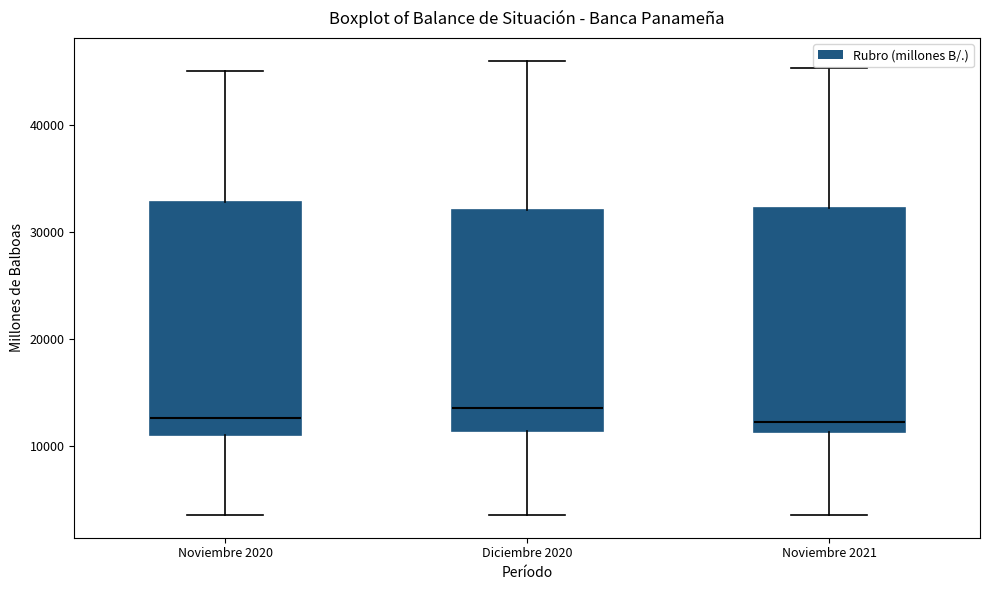

Reading left to right, read every box against the y-axis: the position of its median line, the range the box covers, and the ends of its whiskers. The values are not printed on the chart, so give them approximately, as read against the axis.

Noviembre 2020: median 13000, box 11000 to 33000, whiskers 4000 to 45000
Diciembre 2020: median 14000, box 11000 to 32000, whiskers 4000 to 46000
Noviembre 2021: median 12000, box 11000 to 32000, whiskers 4000 to 45000